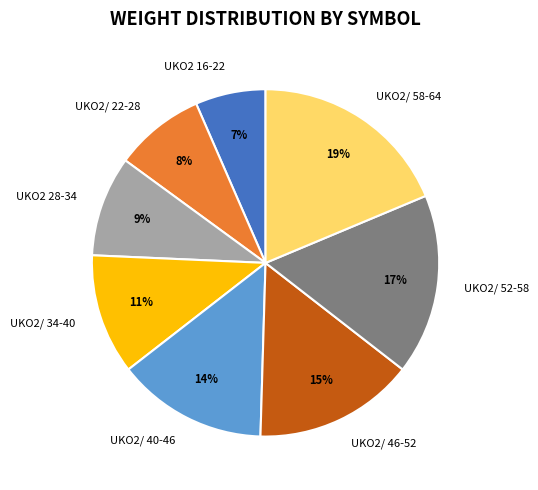

To the nearest percent, what percentage of the pie is UKO2/ 58-64?

19%